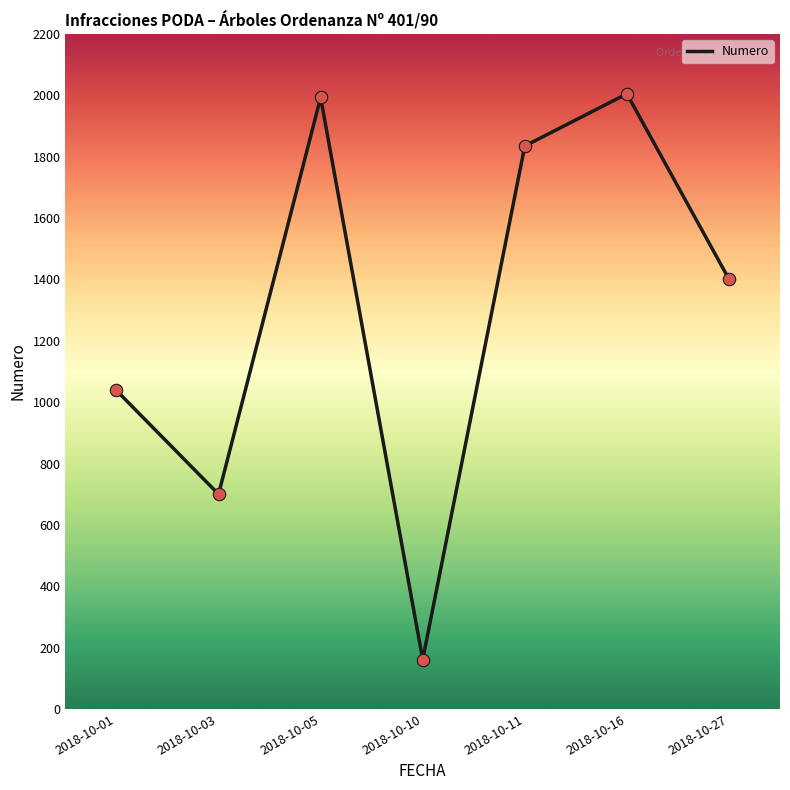

Approximately how many times larger is the value at 2018-10-01 compared to 2018-10-10?

6.4